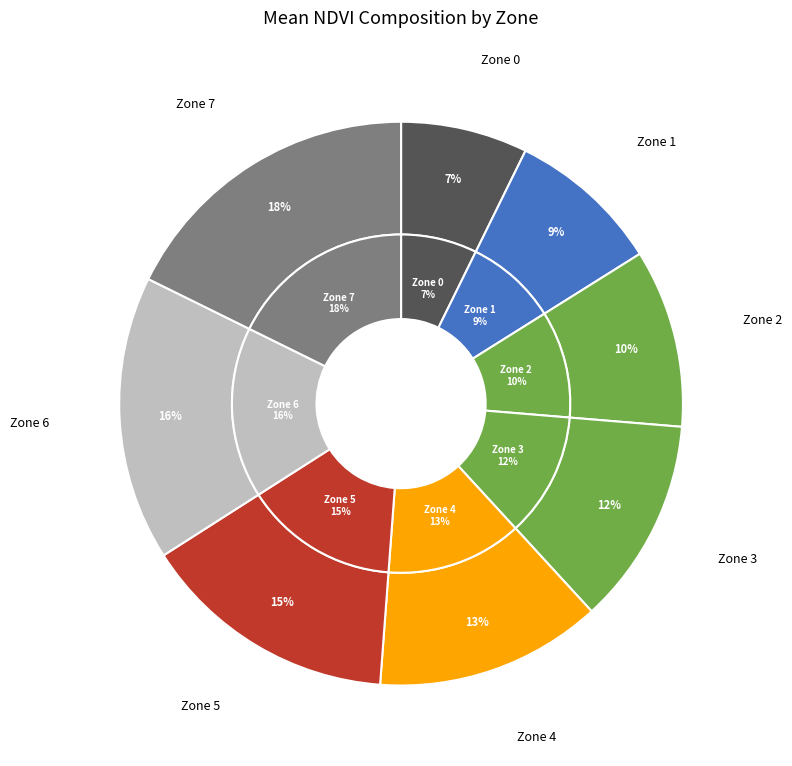

To the nearest percent, what portion does 5 represent?

15%